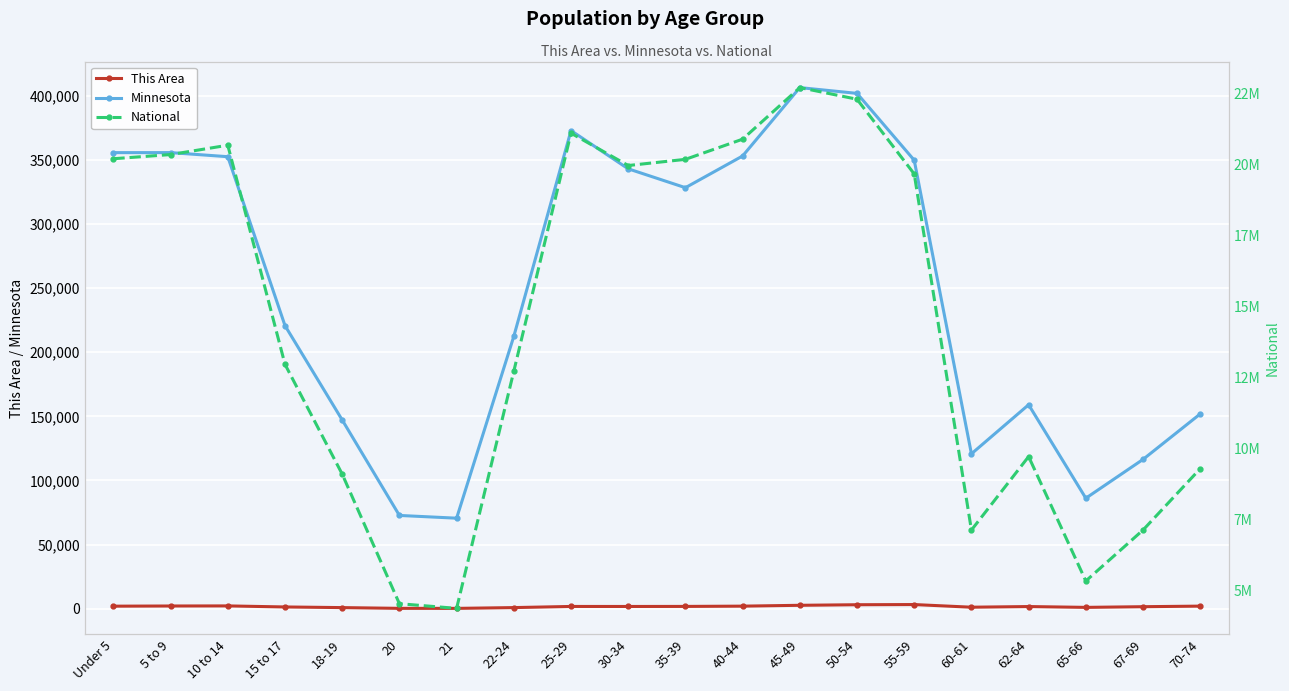

Is the value of National at 50-54 greater than the value of Minnesota at 45-49?

Yes